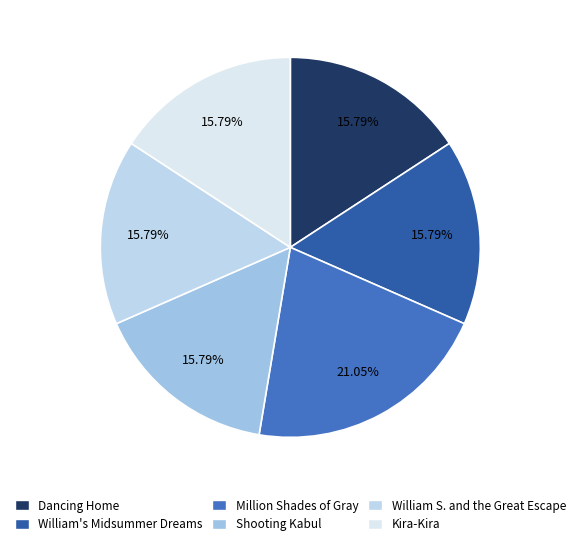

The Dancing Home slice represents 16% of the pie. True or false?

True